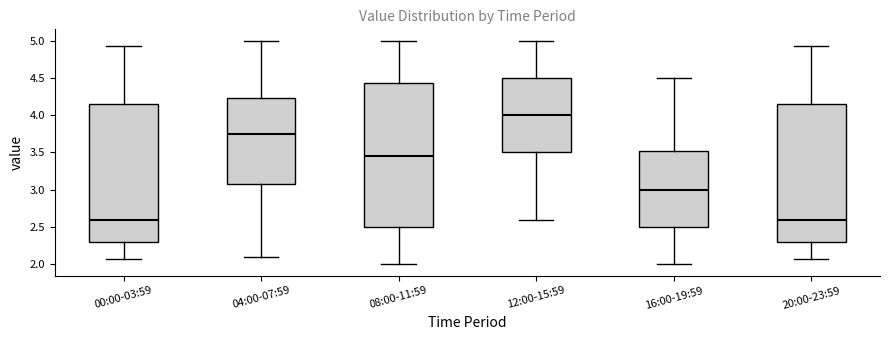

Reading left to right, transcribe this box plot: for each box, give where its median line is, the range the box spans, and where its two whiskers end, as read against the y-axis. The values are not printed on the chart, so give them approximately, as read against the axis.

00:00-03:59: median 2.60, box 2.30 to 4.15, whiskers 2.05 to 4.95
04:00-07:59: median 3.75, box 3.10 to 4.25, whiskers 2.10 to 5.00
08:00-11:59: median 3.45, box 2.50 to 4.45, whiskers 2.00 to 5.00
12:00-15:59: median 4.00, box 3.50 to 4.50, whiskers 2.60 to 5.00
16:00-19:59: median 3.00, box 2.50 to 3.55, whiskers 2.00 to 4.50
20:00-23:59: median 2.60, box 2.30 to 4.15, whiskers 2.05 to 4.95